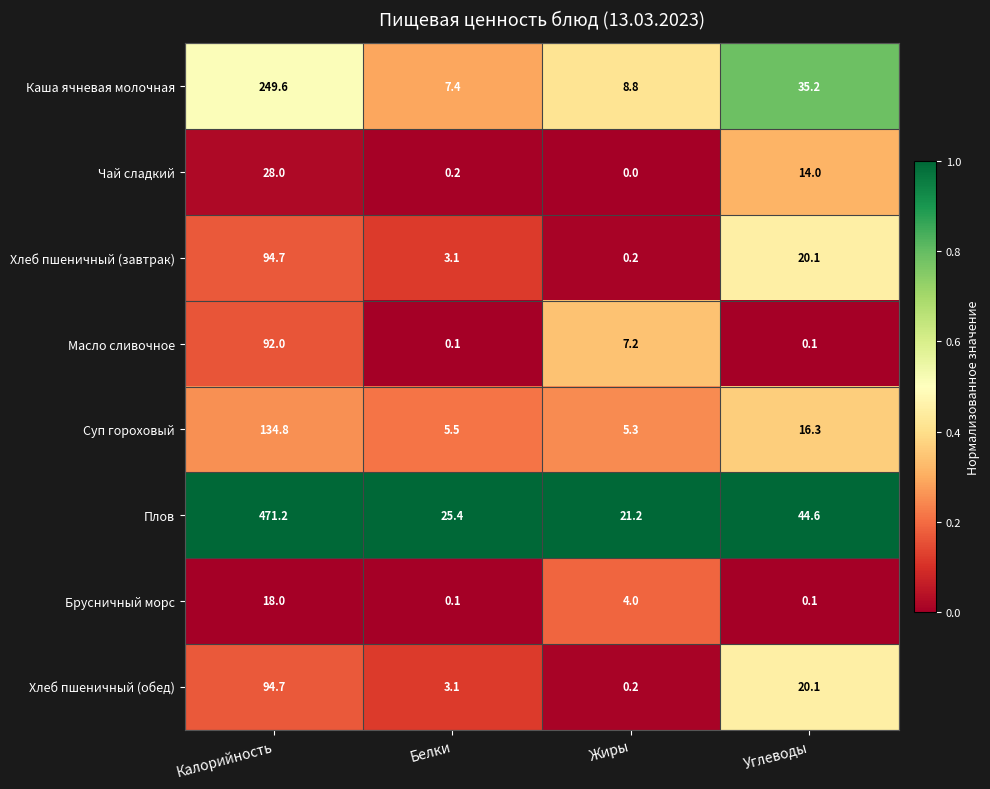

What is the average value of the Хлеб пшеничный (обед) series?

29.5